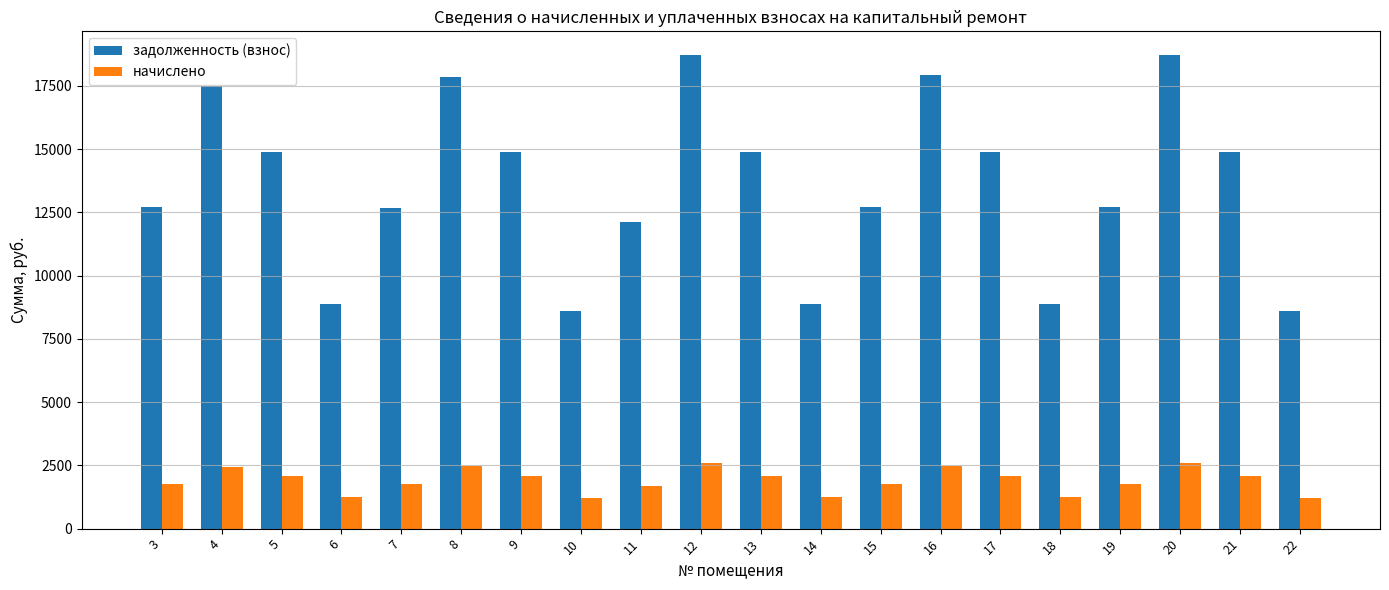

What is the smallest value displayed?

1192.8